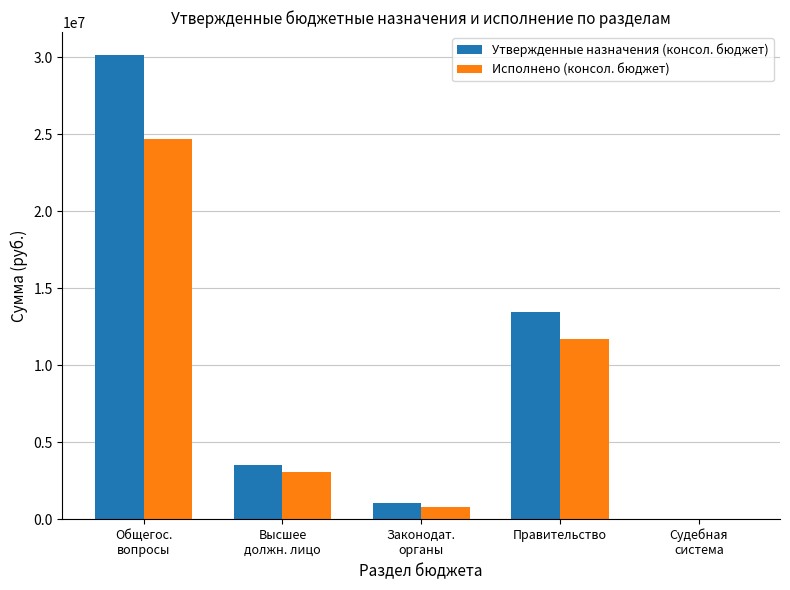

What is the sum of all Исполнено (консол. бюджет) values?

40225216.1